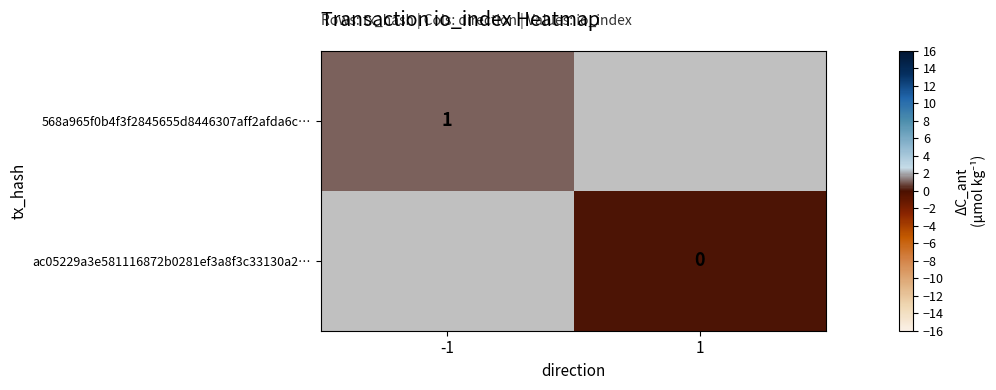

Is the value of 568a965f0b4f3f2845655d8446307aff2afda6c… at -1 greater than the value of ac05229a3e581116872b0281ef3a8f3c33130a2… at -1?

No